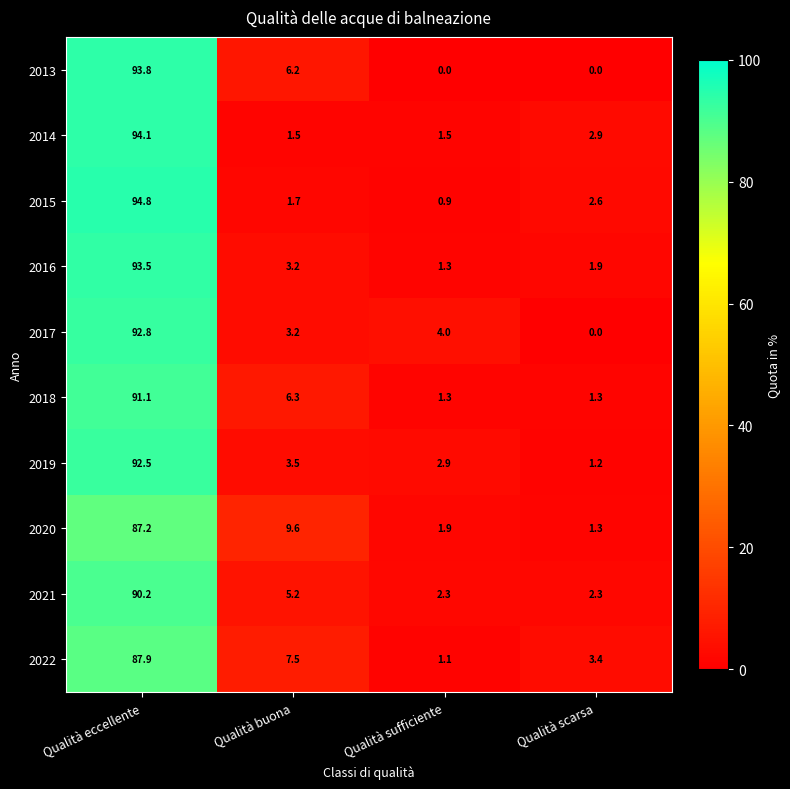

At which label does 2019 reach its peak?

Qualità eccellente